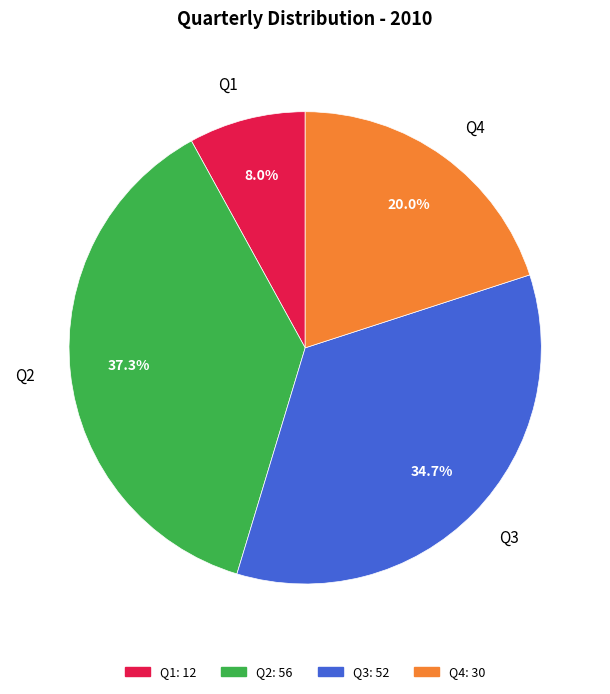

What percentage is the Q4 slice, to the nearest percent?

20%